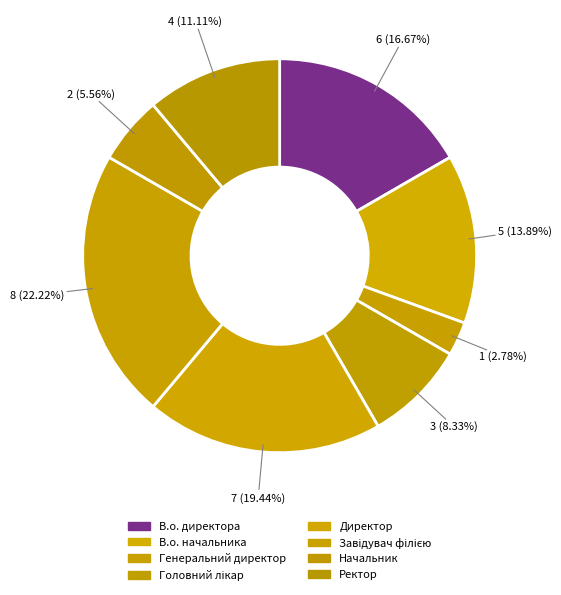

Count the number of slices in the pie.

8